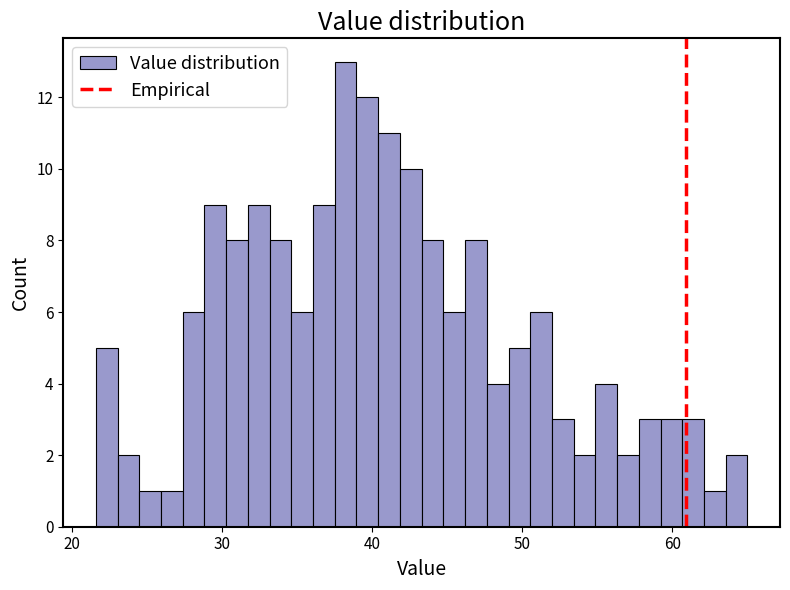

Around what value on the x-axis is the tallest bar? Give the approximate position of its centre, as read against the axis.

38